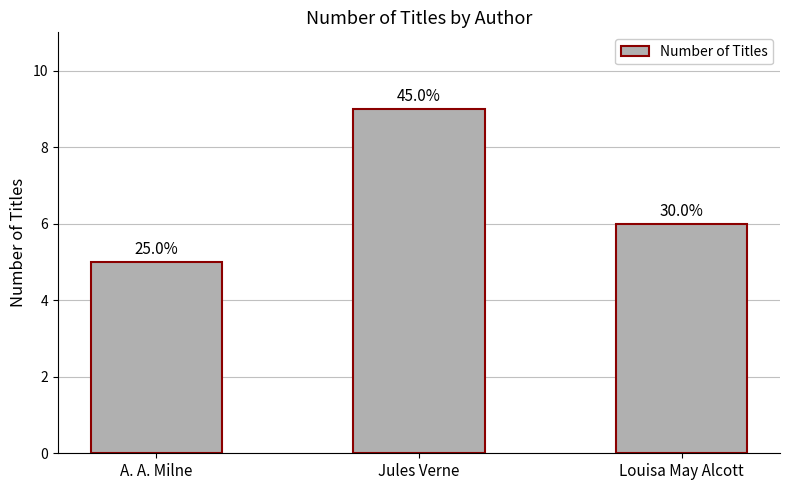

Does the chart contain any negative values?

No